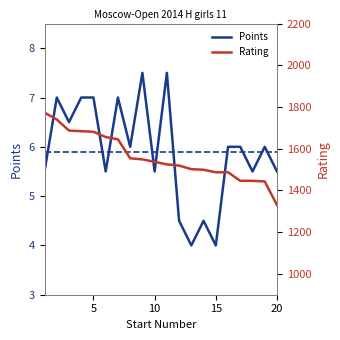

What is the value of the Rating point at the 20th from the left?

1330.0